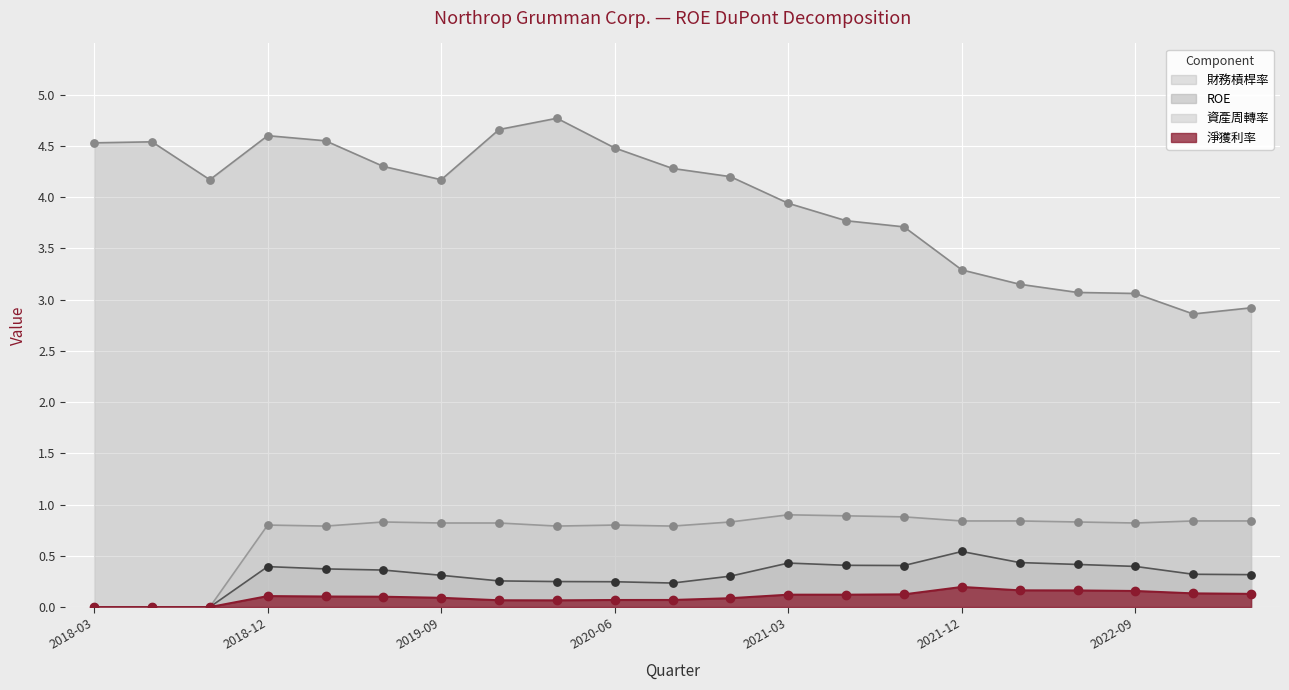

At how many categories does at least one series exceed 3?

19